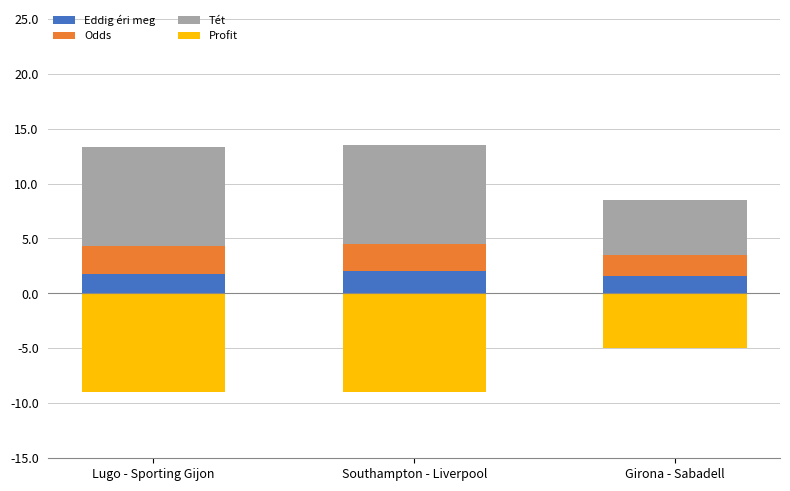

Does the chart contain any negative values?

No